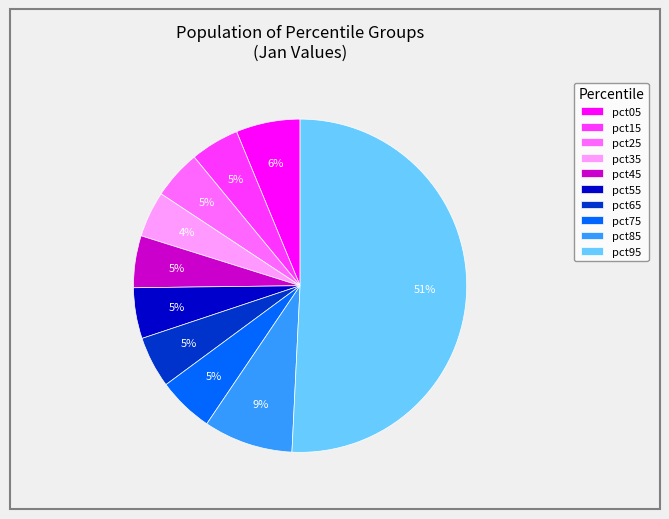

What is the majority slice?

pct95